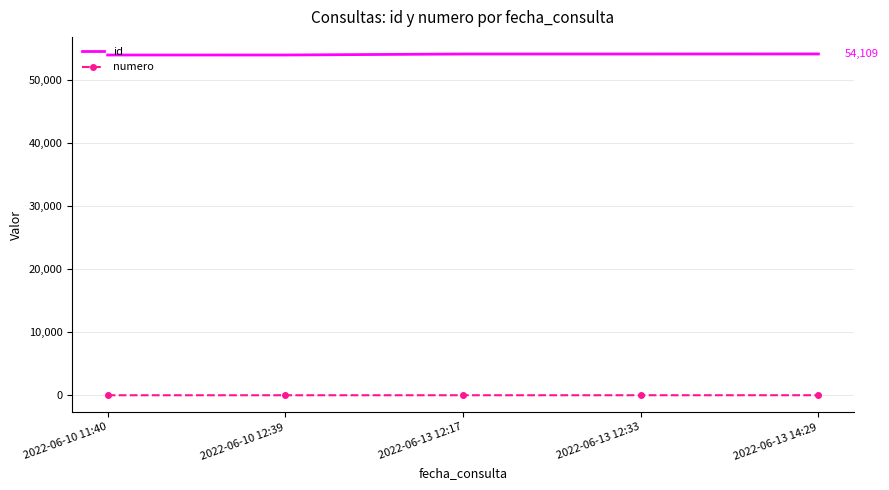

Count the number of categories in the chart.

5